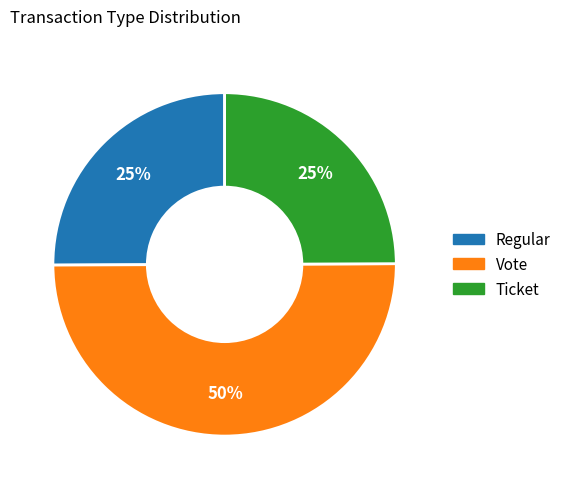

To the nearest percent, what is the average slice percentage?

33%